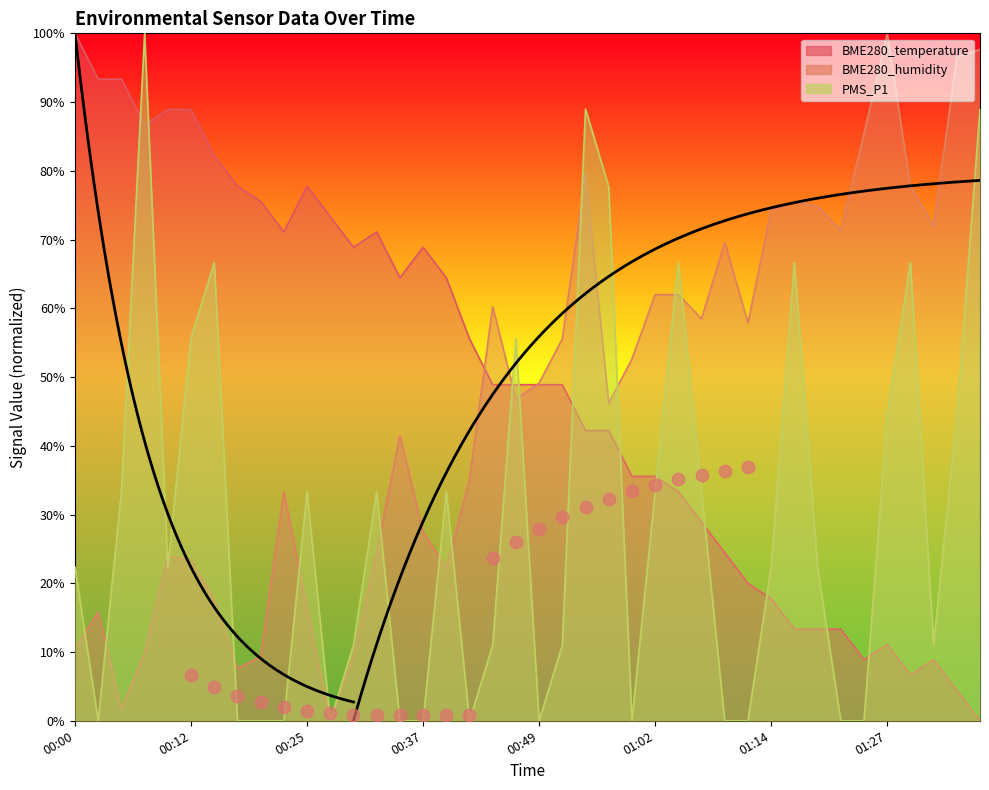

At how many categories does at least one series exceed 70?

25